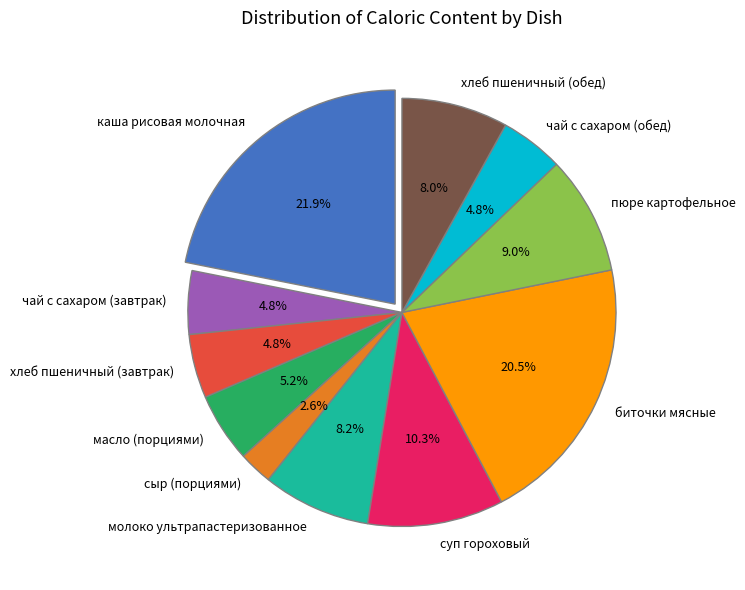

How many segments does this pie chart have?

11